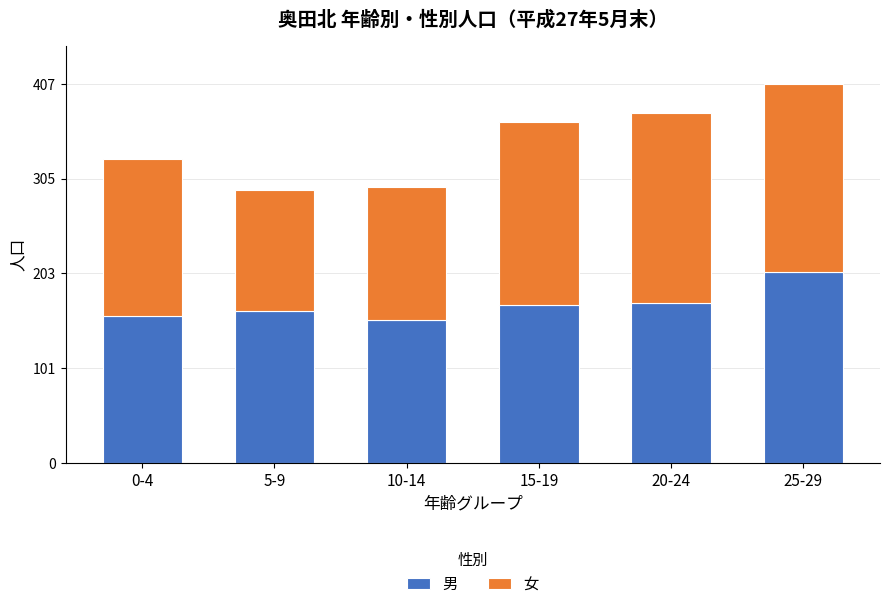

What value does the 男 series have at 0-4?

157